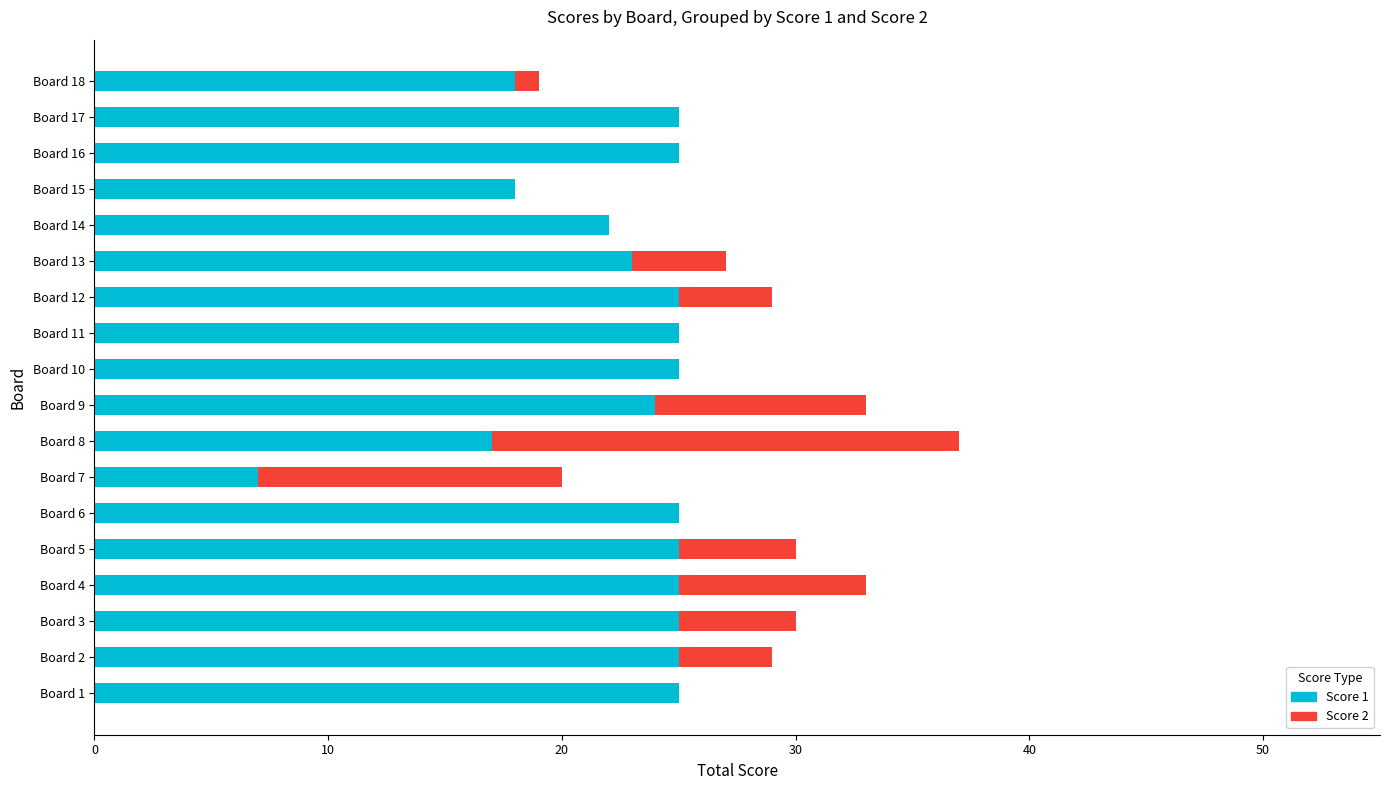

What is the total value across all series at Board 16?

25